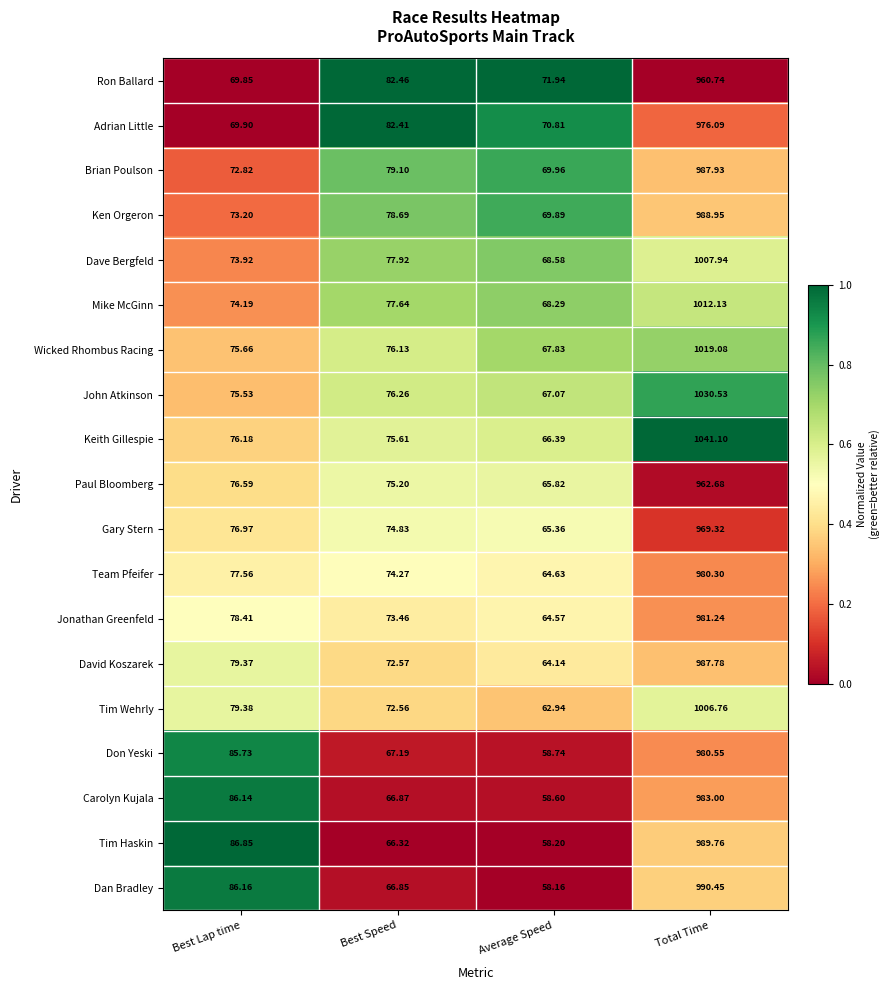

Where does the Dan Bradley series first go above 86?

Best Lap time